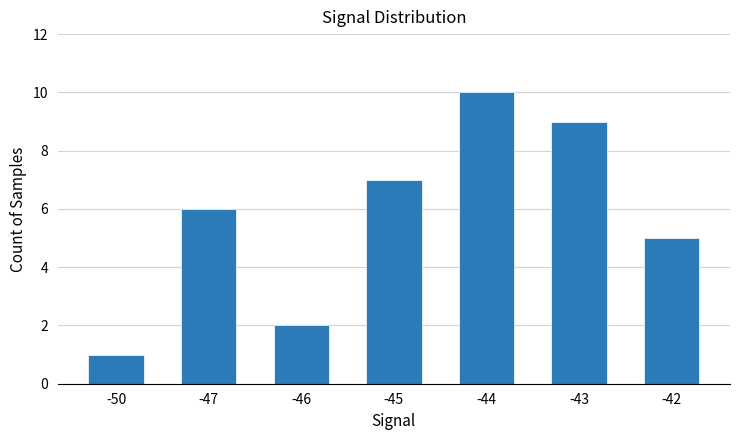

Reading left to right, list all the values displayed in this chart.

-50=1	-47=6	-46=2	-45=7	-44=10	-43=9	-42=5